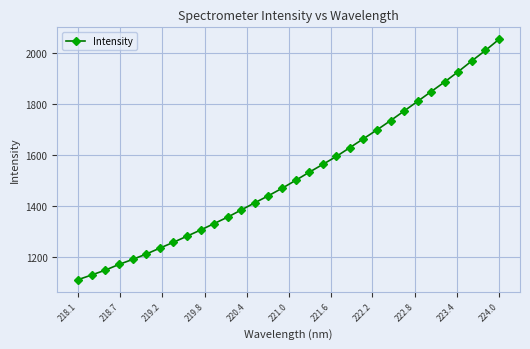

What is the value of the 23rd point from the left?

1698.0